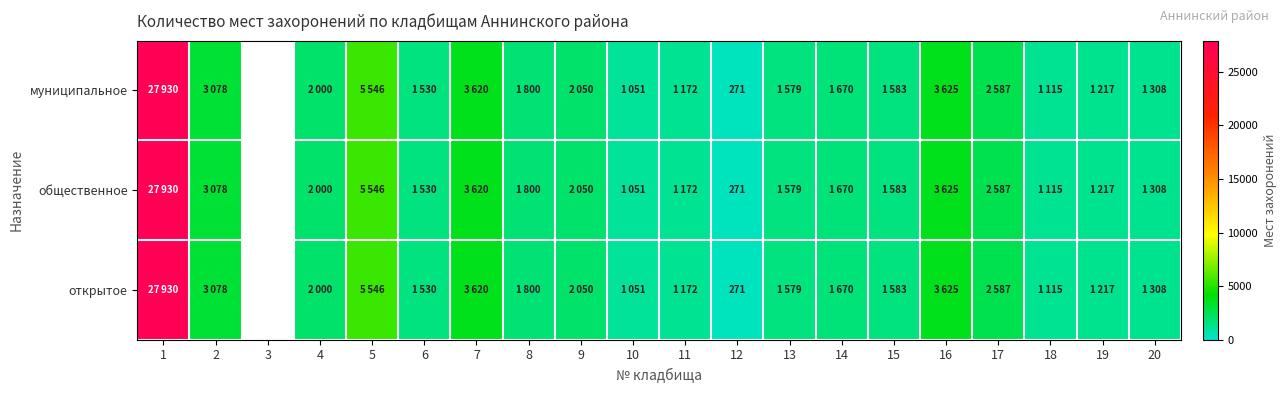

What is the total value across all series at 12?

813